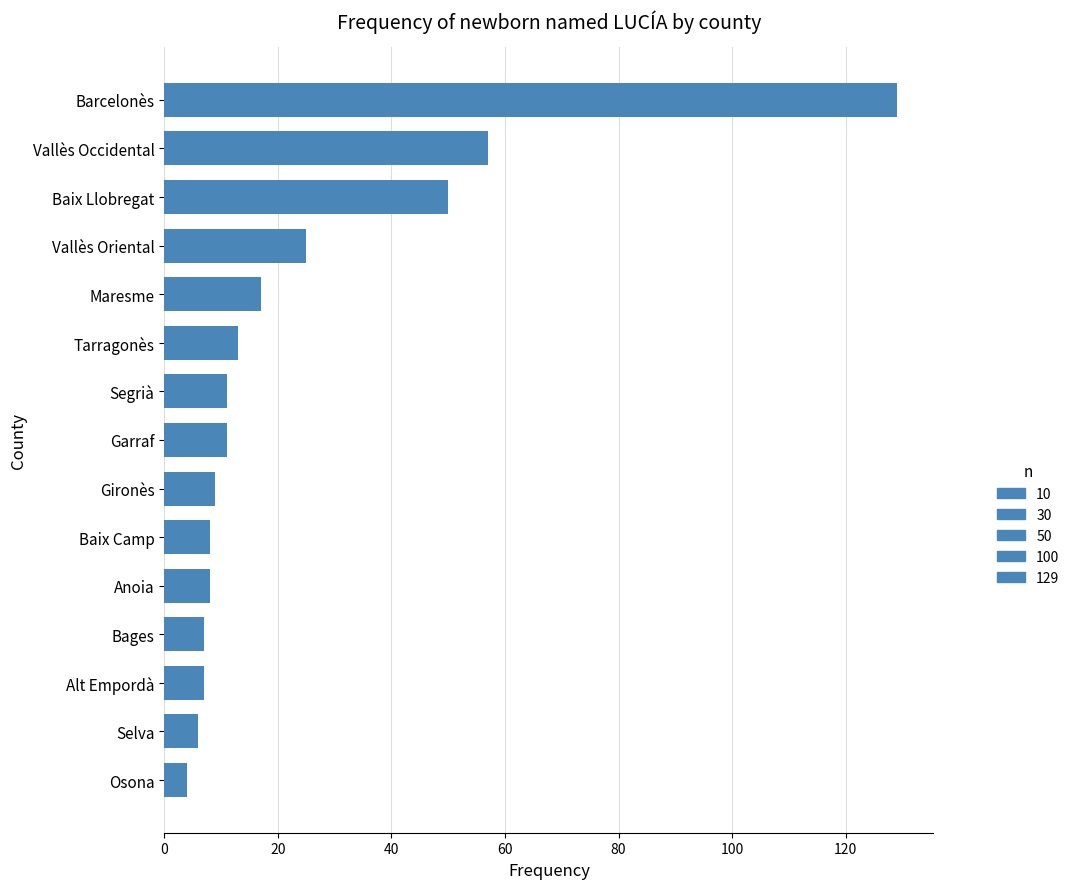

Reading bottom to top, transcribe all the data shown in this chart.

4	6	7	7	8	8	9	11	11	13	17	25	50	57	129